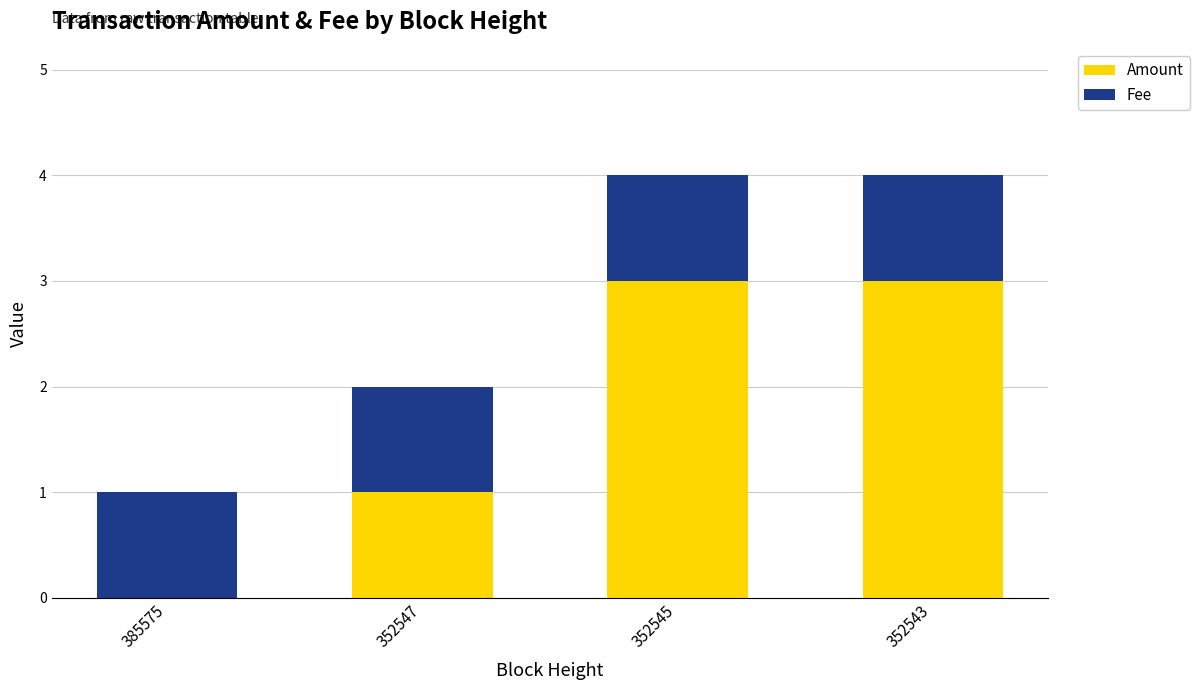

What is the highest value of the Amount series?

3